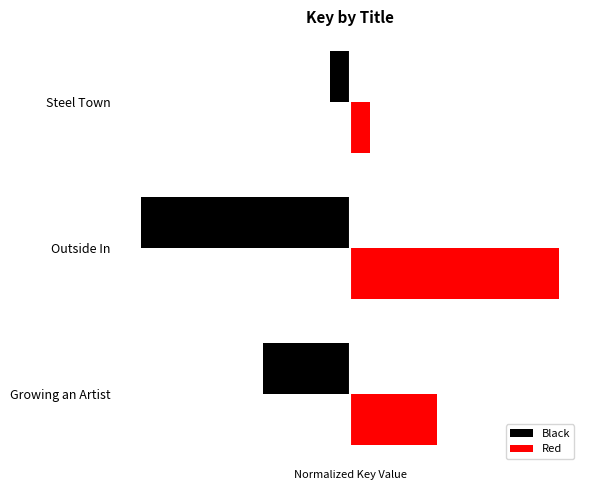

Rank the series by their average value, from highest to lowest.

Red, Black